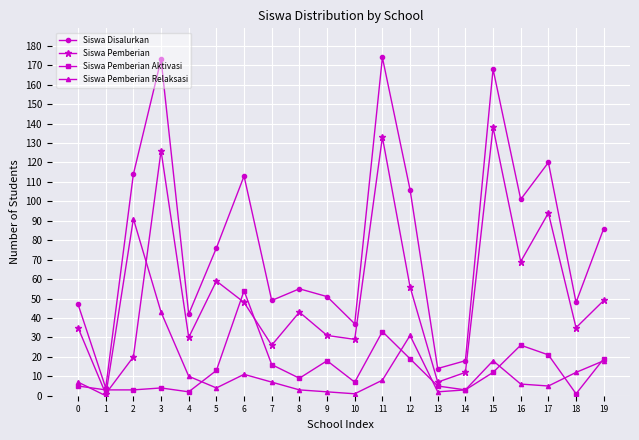

Is the value of Siswa Disalurkan at 11 greater than the value of Siswa Pemberian Relaksasi at 8?

Yes